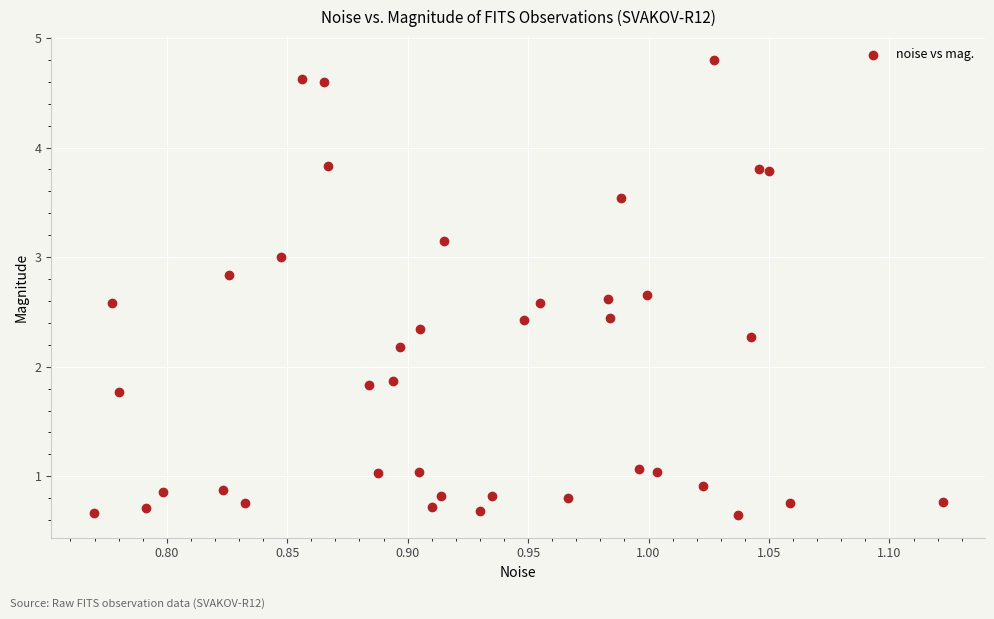

What is the range of Y values (max minus min)?

4.2